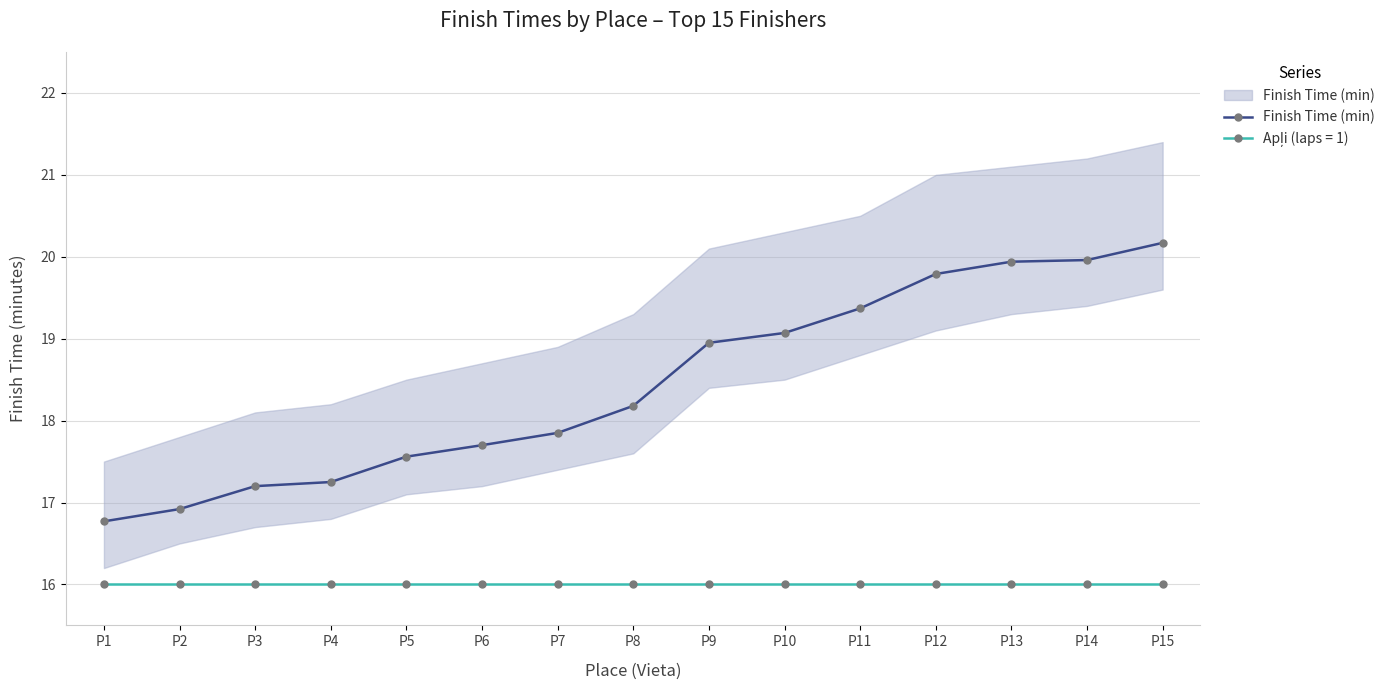

List the labels in order of value, smallest first.

P1, P2, P3, P4, P5, P6, P7, P8, P9, P10, P11, P12, P13, P14, P15